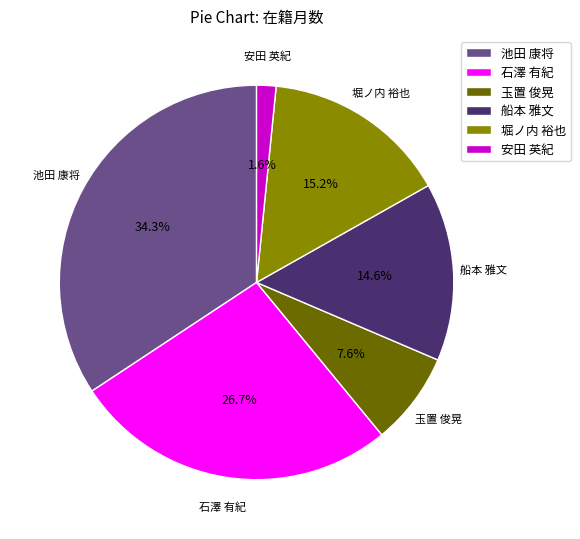

To the nearest percent, what portion does 石澤 有紀 represent?

27%